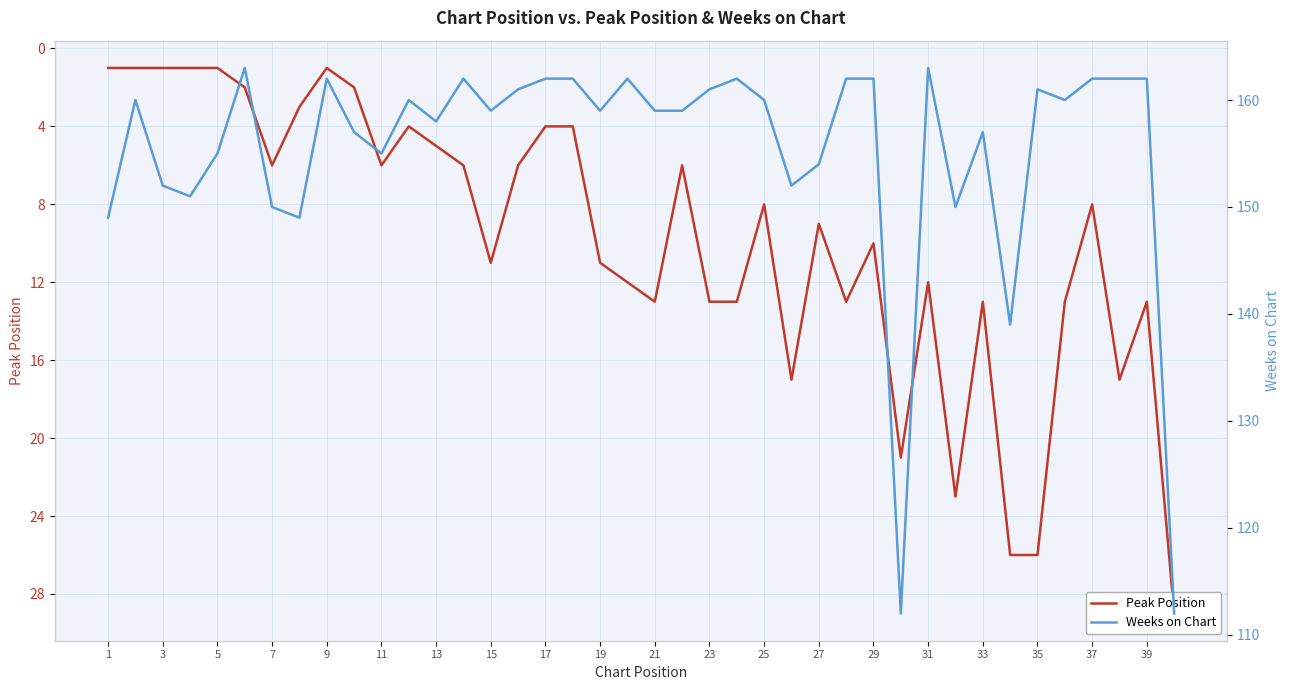

Rank the series by their average value, from lowest to highest.

Peak Position, Weeks on Chart